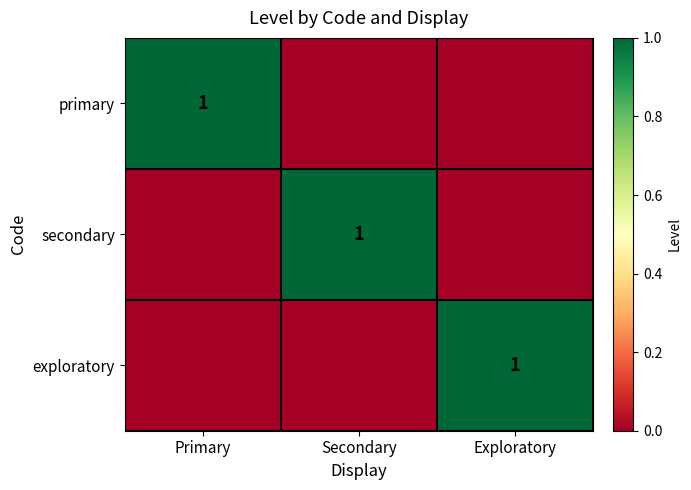

Which category has the highest value across all series?

Primary